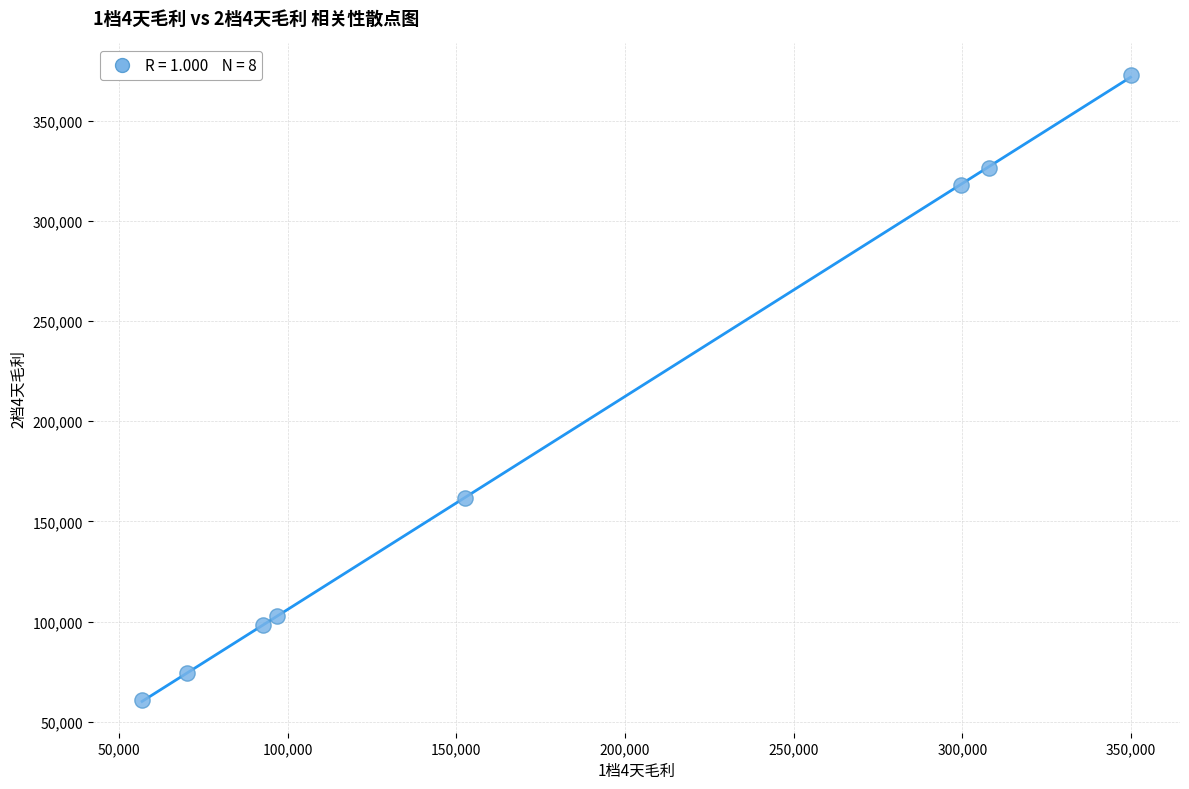

What is the range of X values (max minus min)?

292966.4